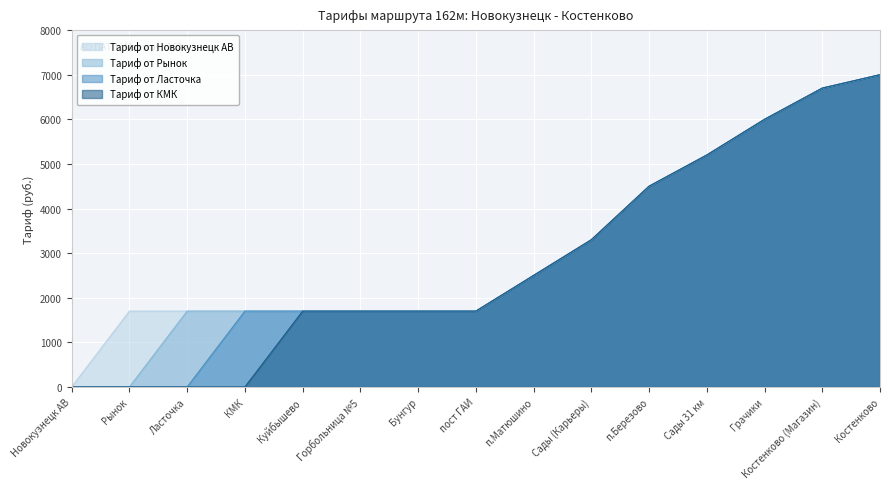

How many positive values does the Тариф от КМК series have?

11